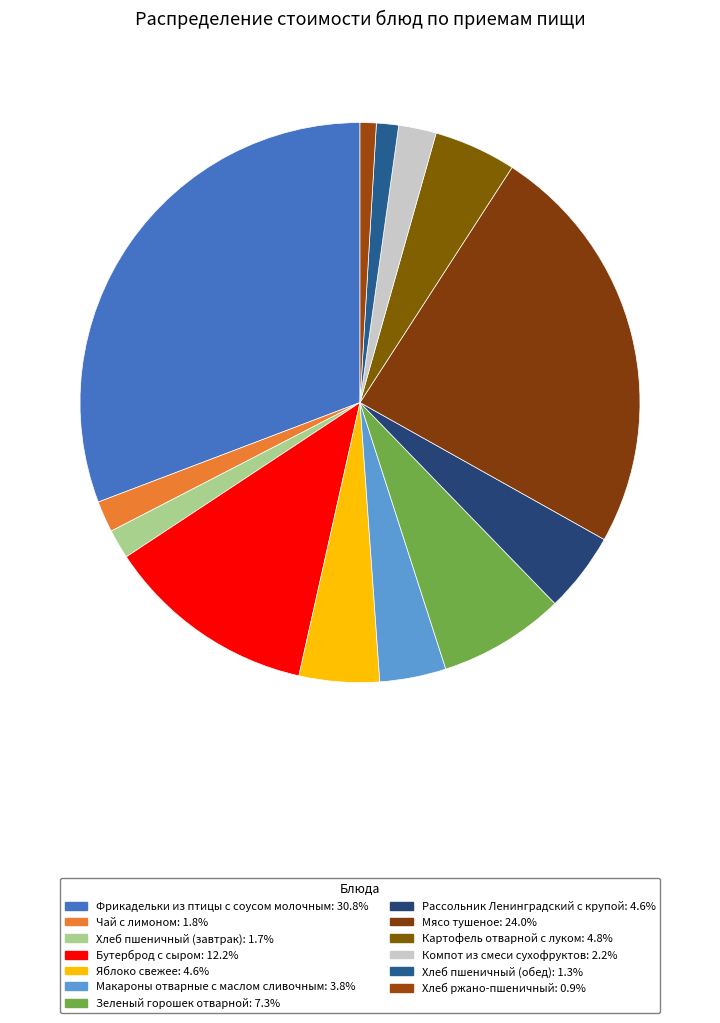

Rank the categories by value from lowest to highest.

Хлеб ржано-пшеничный, Хлеб пшеничный (обед), Хлеб пшеничный (завтрак), Чай с лимоном, Компот из смеси сухофруктов, Макароны отварные с маслом сливочным, Рассольник Ленинградский с крупой, Яблоко свежее, Картофель отварной с луком, Зеленый горошек отварной, Бутерброд с сыром, Мясо тушеное, Фрикадельки из птицы с соусом молочным